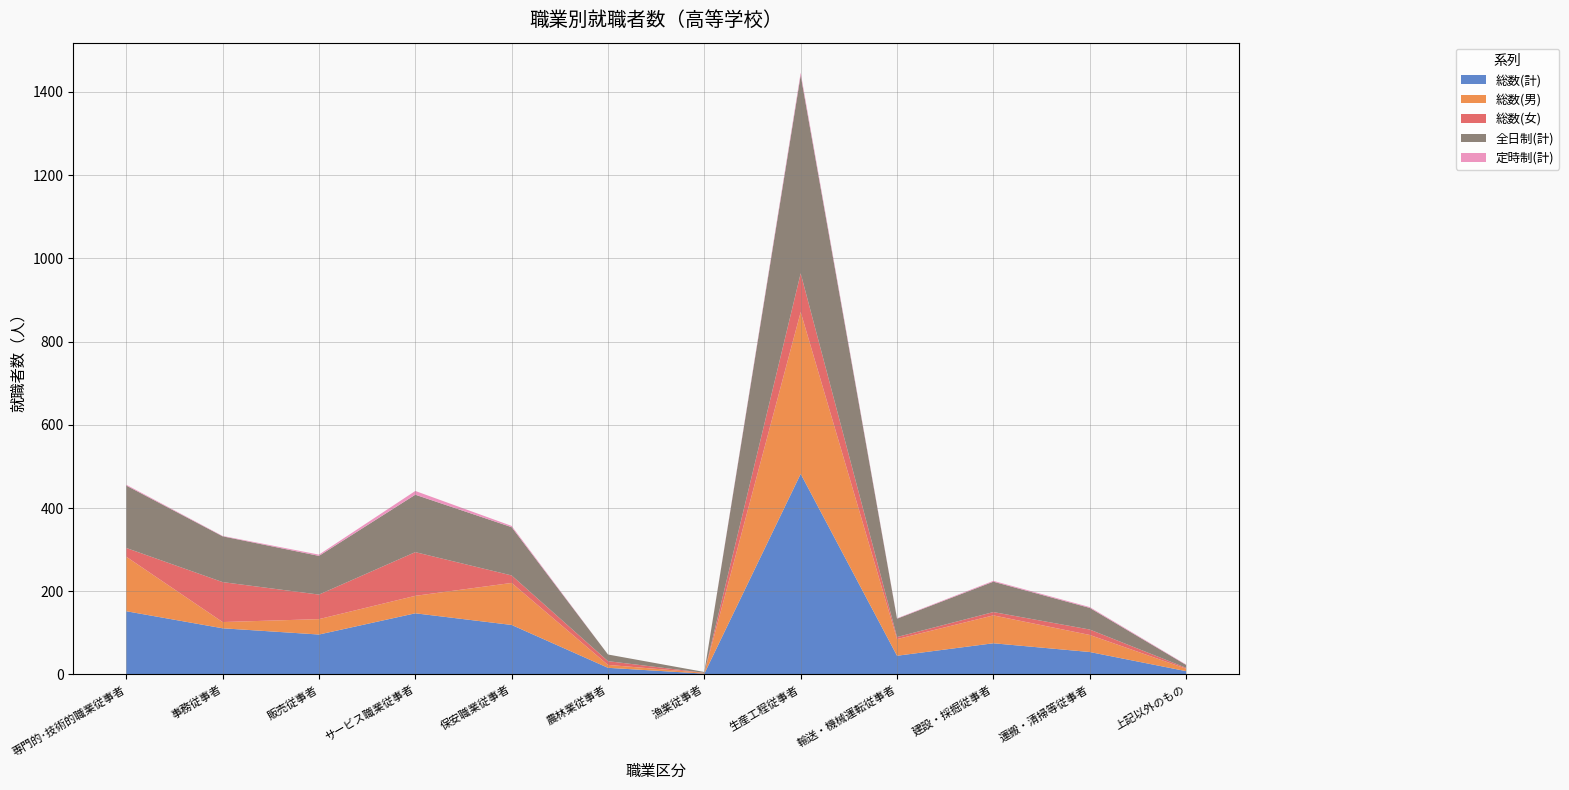

Reading left to right, what are all the values shown in this chart?

総数(計): 152	111	96	147	119	16	2	482	45	75	54	8
総数(男): 131	15	37	42	101	7	2	389	40	67	41	6
総数(女): 21	96	59	105	18	9	0	93	5	8	13	2
全日制(計): 150	110	93	138	116	16	2	476	44	73	52	7
定時制(計): 2	1	3	9	3	0	0	6	1	2	2	1